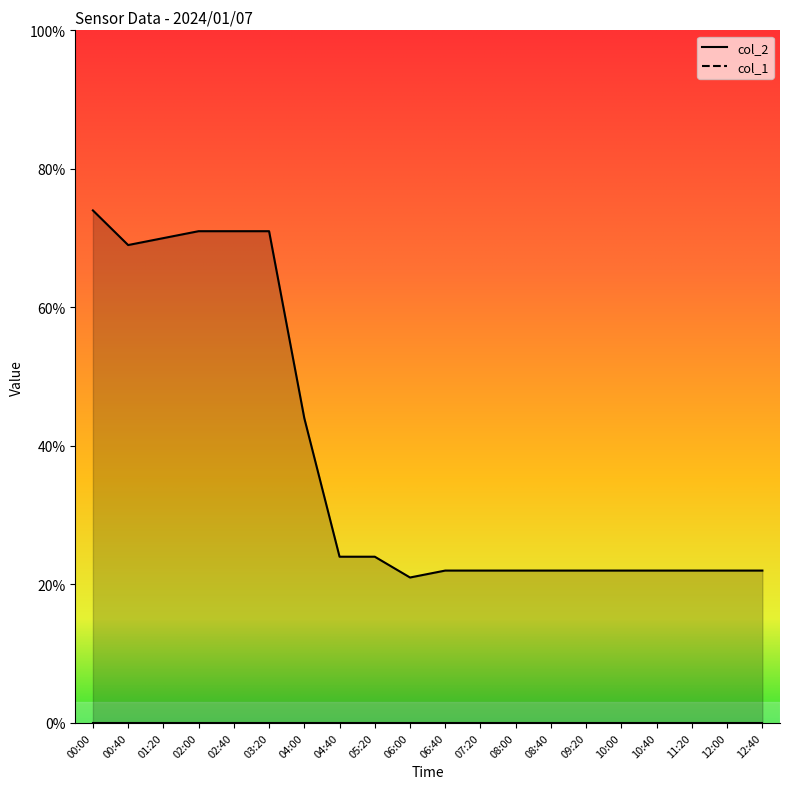

Is it true that the value at 06:40 is 2.9?

False